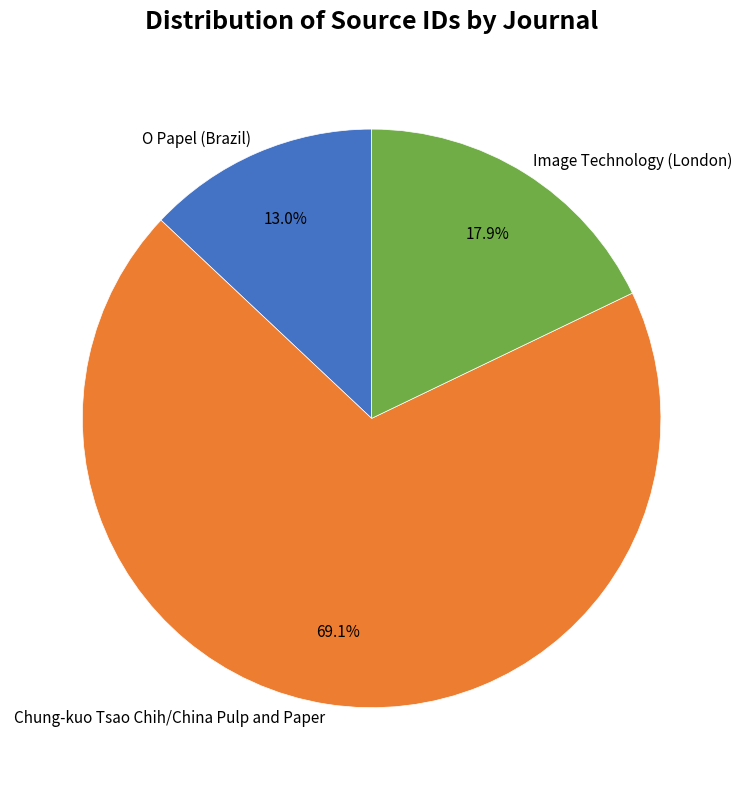

Which has a higher value, Image Technology (London) or O Papel (Brazil)?

Image Technology (London)